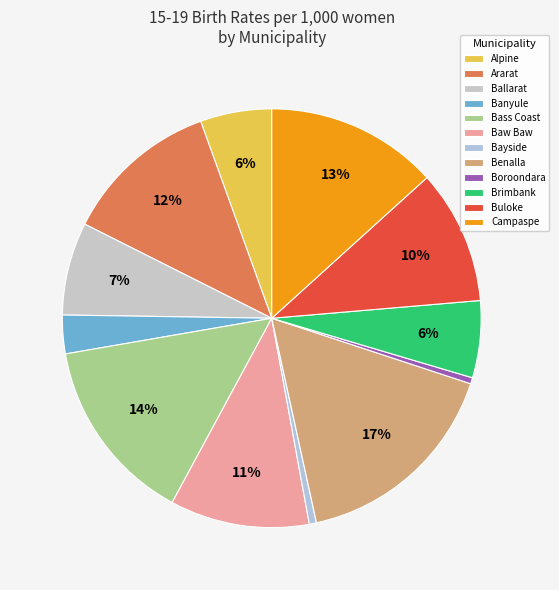

Which slice is the smallest?

Boroondara